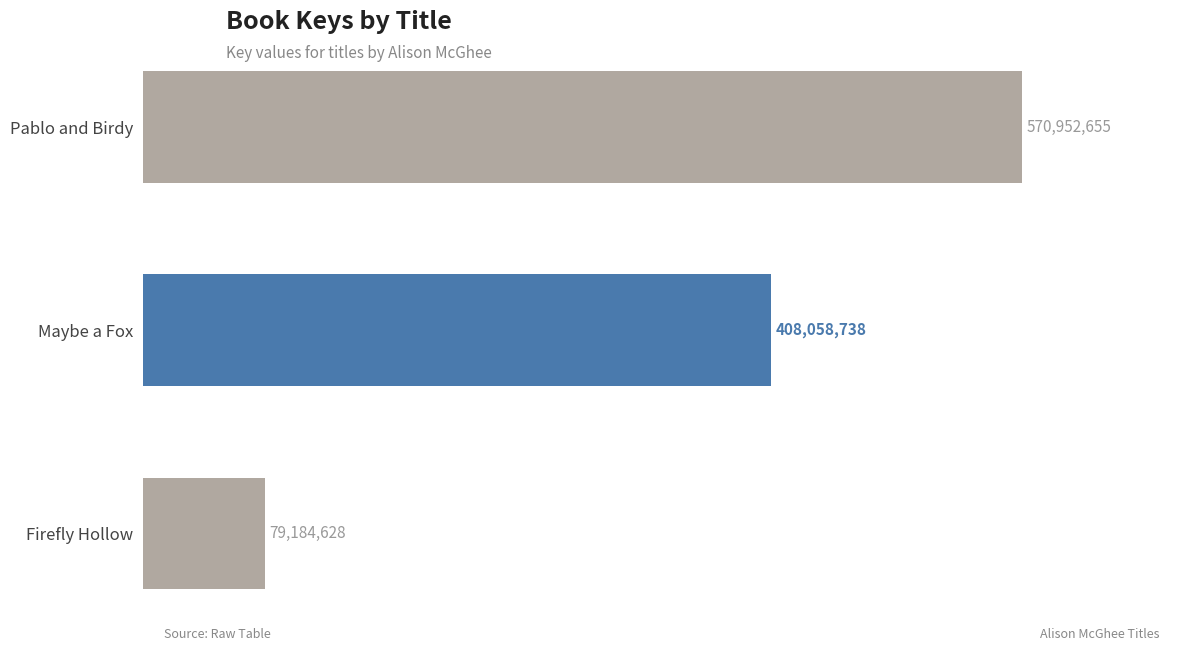

What is the difference between the maximum and second lowest values?

162893917